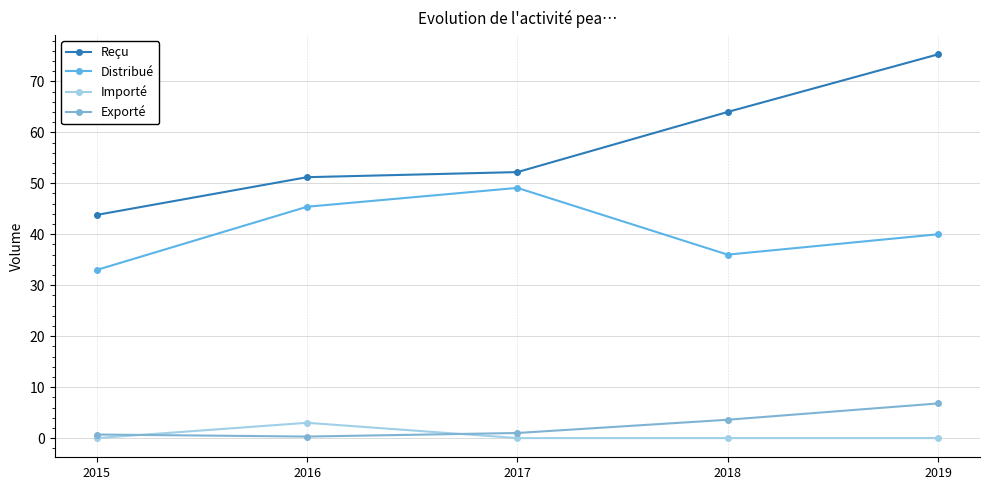

What is the spread (max minus min) of values at 2016?

50.9